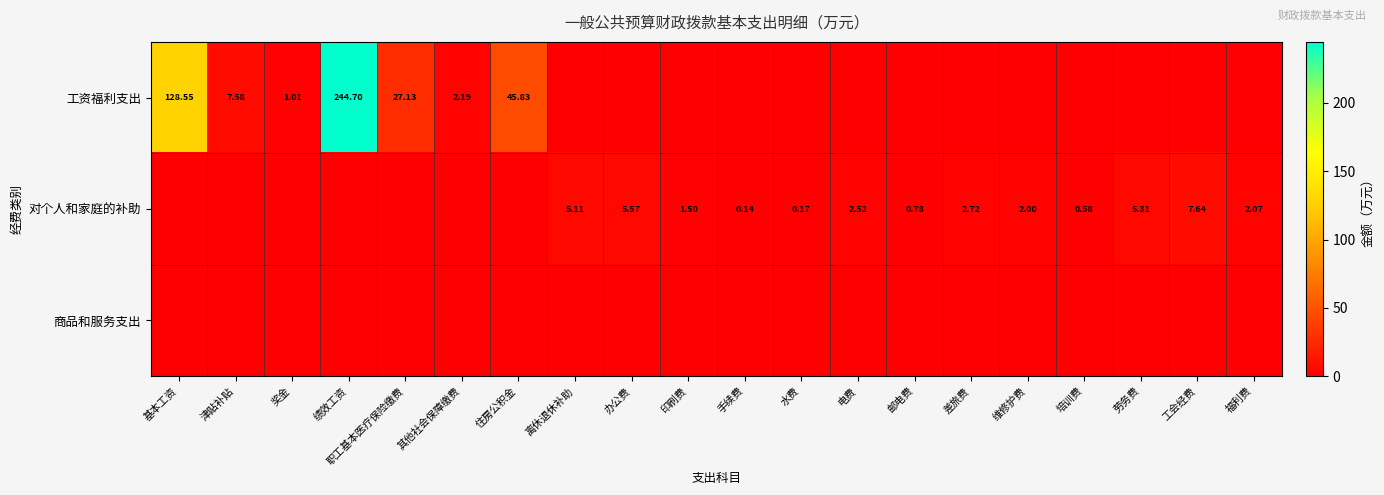

Between 基本工资 and 其他社会保障缴费, which is larger?

基本工资